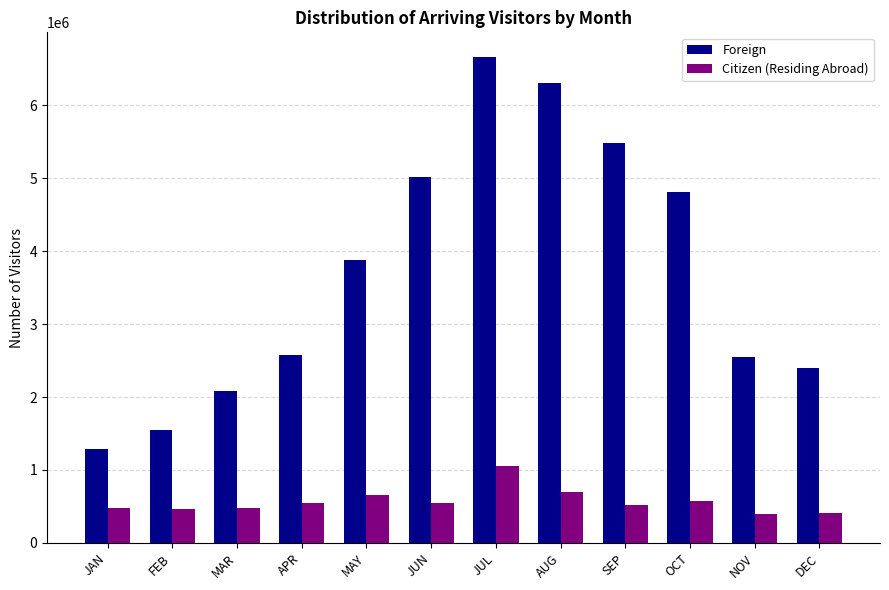

The value of Citizen (Residing Abroad) at SEP is 517914. True or false?

True